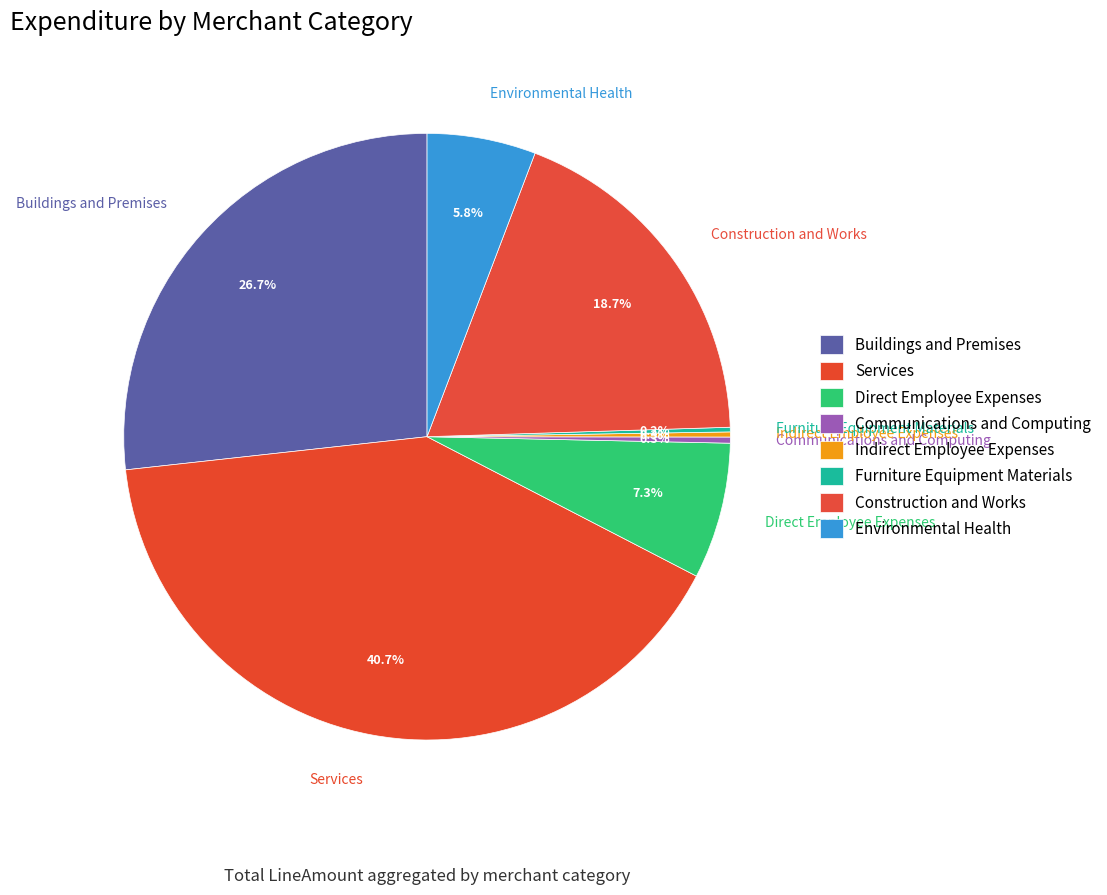

Does Buildings and Premises account for over 50% of the chart?

No